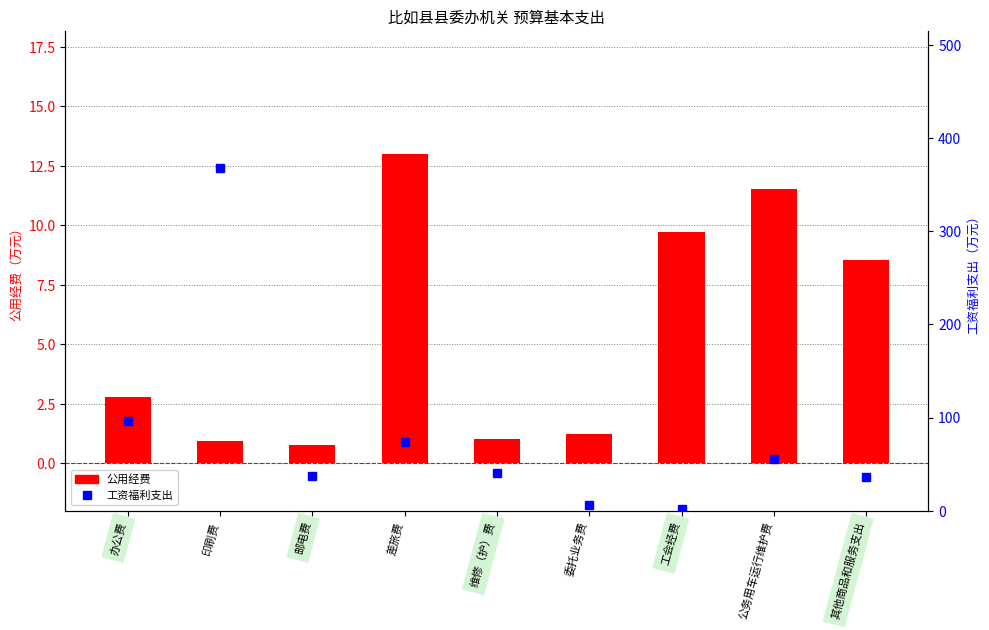

Which has a higher value, 公务用车运行维护费 or 委托业务费?

公务用车运行维护费